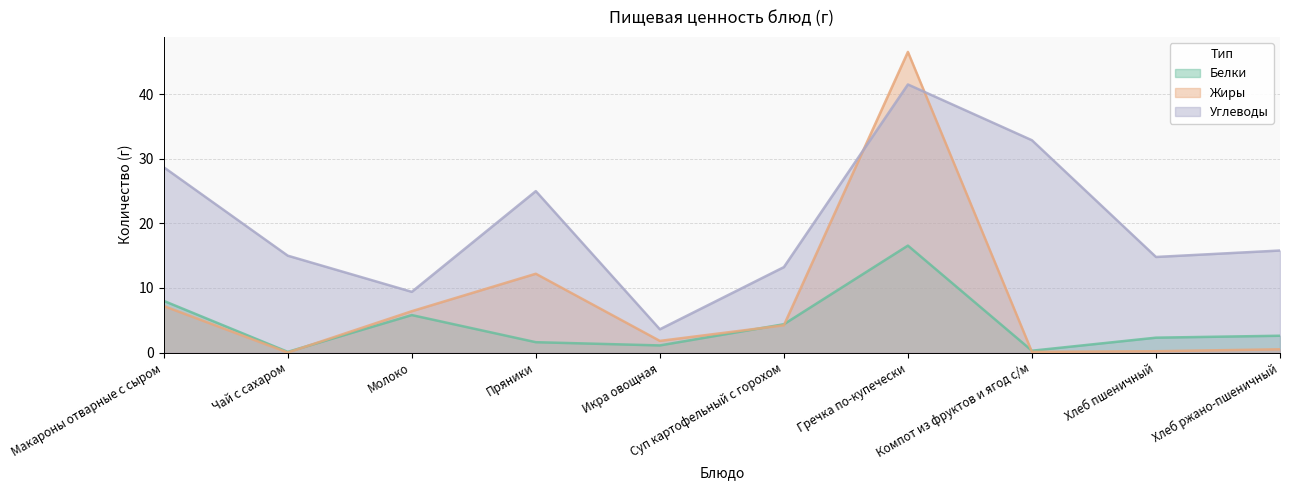

At which label is Жиры closest to 23?

Пряники